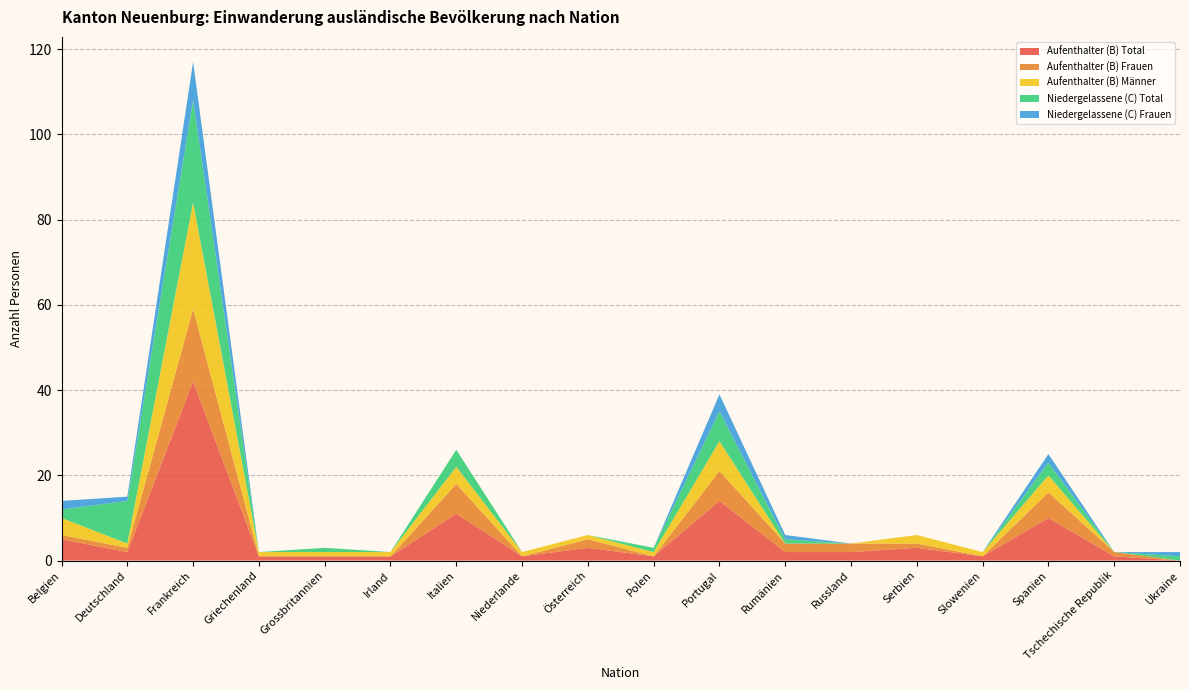

Reading right to left, what are all the values shown in this chart?

Aufenthalter (B) Total: Ukraine=0	Tschechische Republik=1	Spanien=10	Slowenien=1	Serbien=3	Russland=2	Rumänien=2	Portugal=14	Polen=1	Österreich=3	Niederlande=1	Italien=11	Irland=1	Grossbritannien=1	Griechenland=1	Frankreich=42	Deutschland=2	Belgien=5
Aufenthalter (B) Frauen: Ukraine=0	Tschechische Republik=1	Spanien=6	Slowenien=0	Serbien=1	Russland=2	Rumänien=2	Portugal=7	Polen=0	Österreich=2	Niederlande=0	Italien=7	Irland=0	Grossbritannien=0	Griechenland=0	Frankreich=17	Deutschland=1	Belgien=1
Aufenthalter (B) Männer: Ukraine=0	Tschechische Republik=0	Spanien=4	Slowenien=1	Serbien=2	Russland=0	Rumänien=0	Portugal=7	Polen=1	Österreich=1	Niederlande=1	Italien=4	Irland=1	Grossbritannien=1	Griechenland=1	Frankreich=25	Deutschland=1	Belgien=4
Niedergelassene (C) Total: Ukraine=1	Tschechische Republik=0	Spanien=3	Slowenien=0	Serbien=0	Russland=0	Rumänien=1	Portugal=7	Polen=1	Österreich=0	Niederlande=0	Italien=4	Irland=0	Grossbritannien=1	Griechenland=0	Frankreich=24	Deutschland=10	Belgien=2
Niedergelassene (C) Frauen: Ukraine=1	Tschechische Republik=0	Spanien=2	Slowenien=0	Serbien=0	Russland=0	Rumänien=1	Portugal=4	Polen=0	Österreich=0	Niederlande=0	Italien=0	Irland=0	Grossbritannien=0	Griechenland=0	Frankreich=9	Deutschland=1	Belgien=2